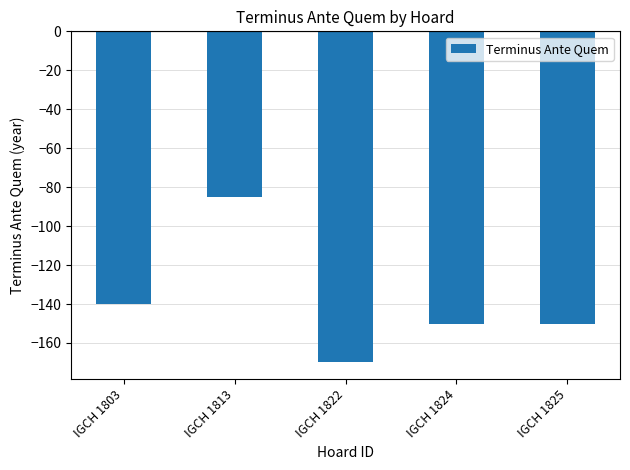

What is the value of the 4th bar from the left?

-150